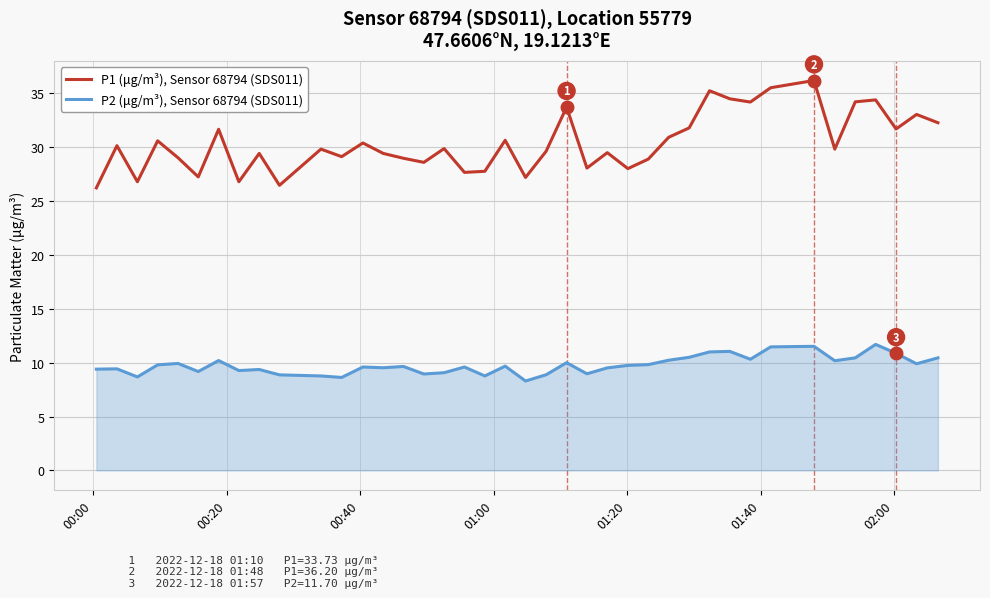

True or false: P2 (μg/m³), Sensor 68794 (SDS011) and P1 (μg/m³), Sensor 68794 (SDS011) intersect in this chart.

False